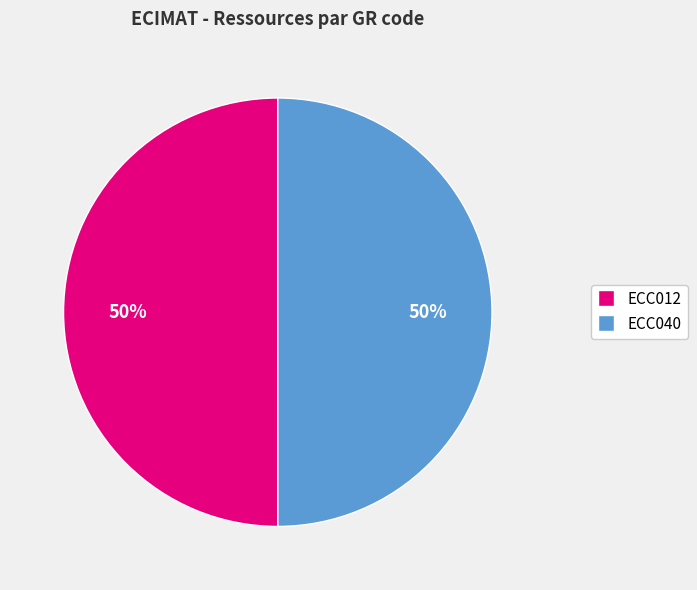

To the nearest percent, what percentage of the pie is ECC012?

50%